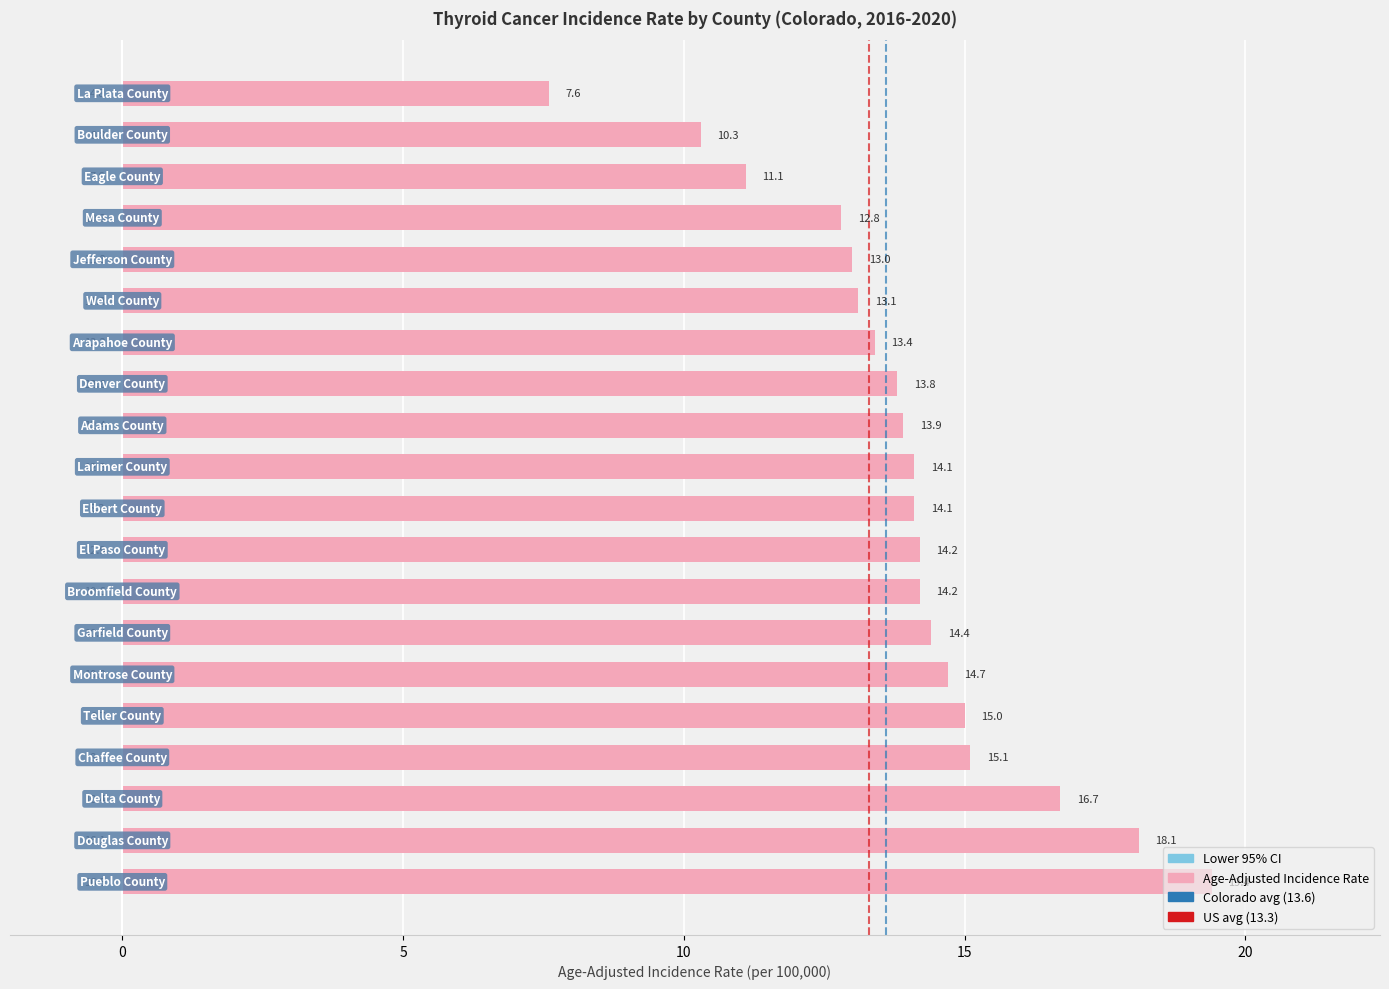

Which has a higher value, Douglas County or Chaffee County?

Douglas County